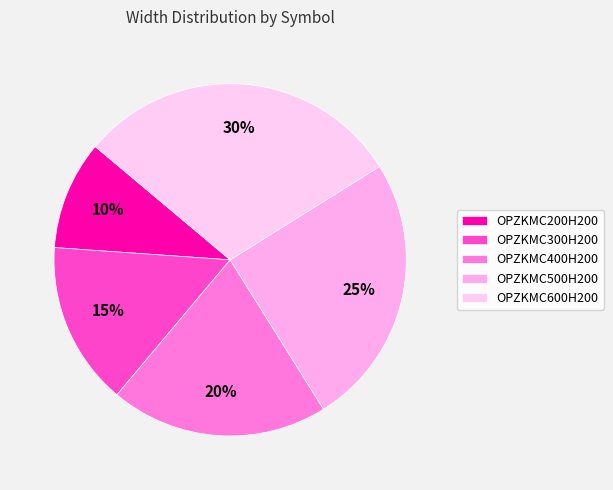

What percentage do OPZKMC400H200 and OPZKMC200H200 together represent?

30.0%